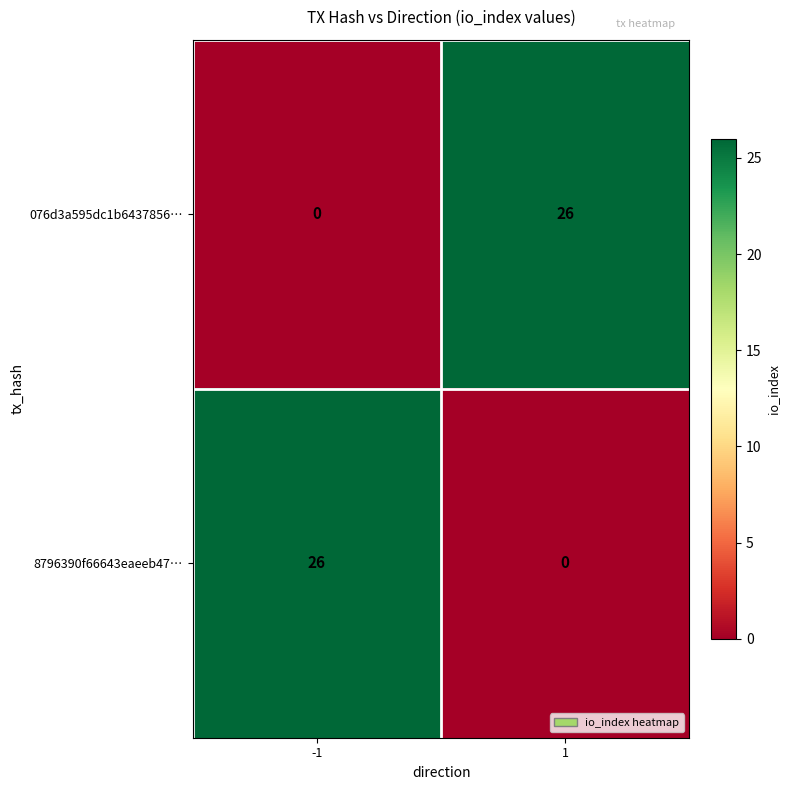

What is the total value across all series at 1?

26